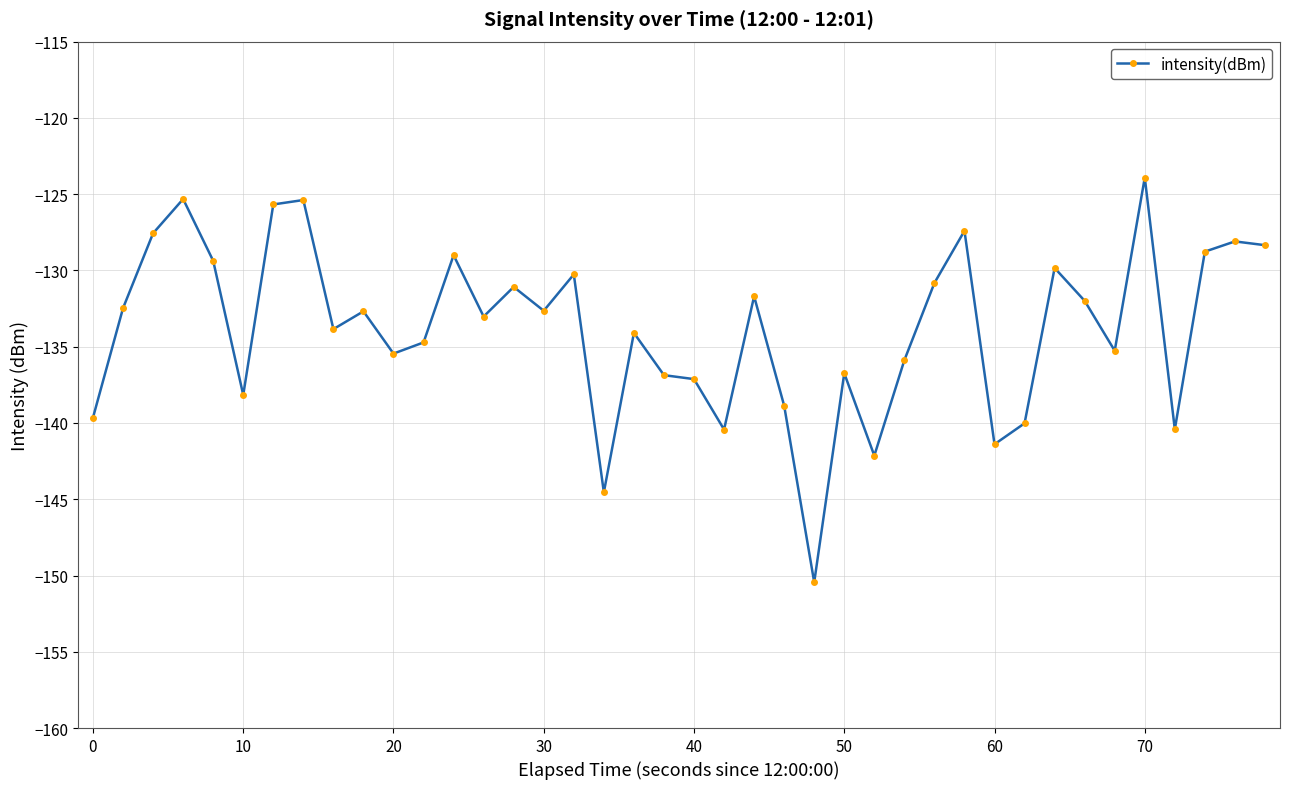

True or false: the data has more than 1 interior local peaks.

True